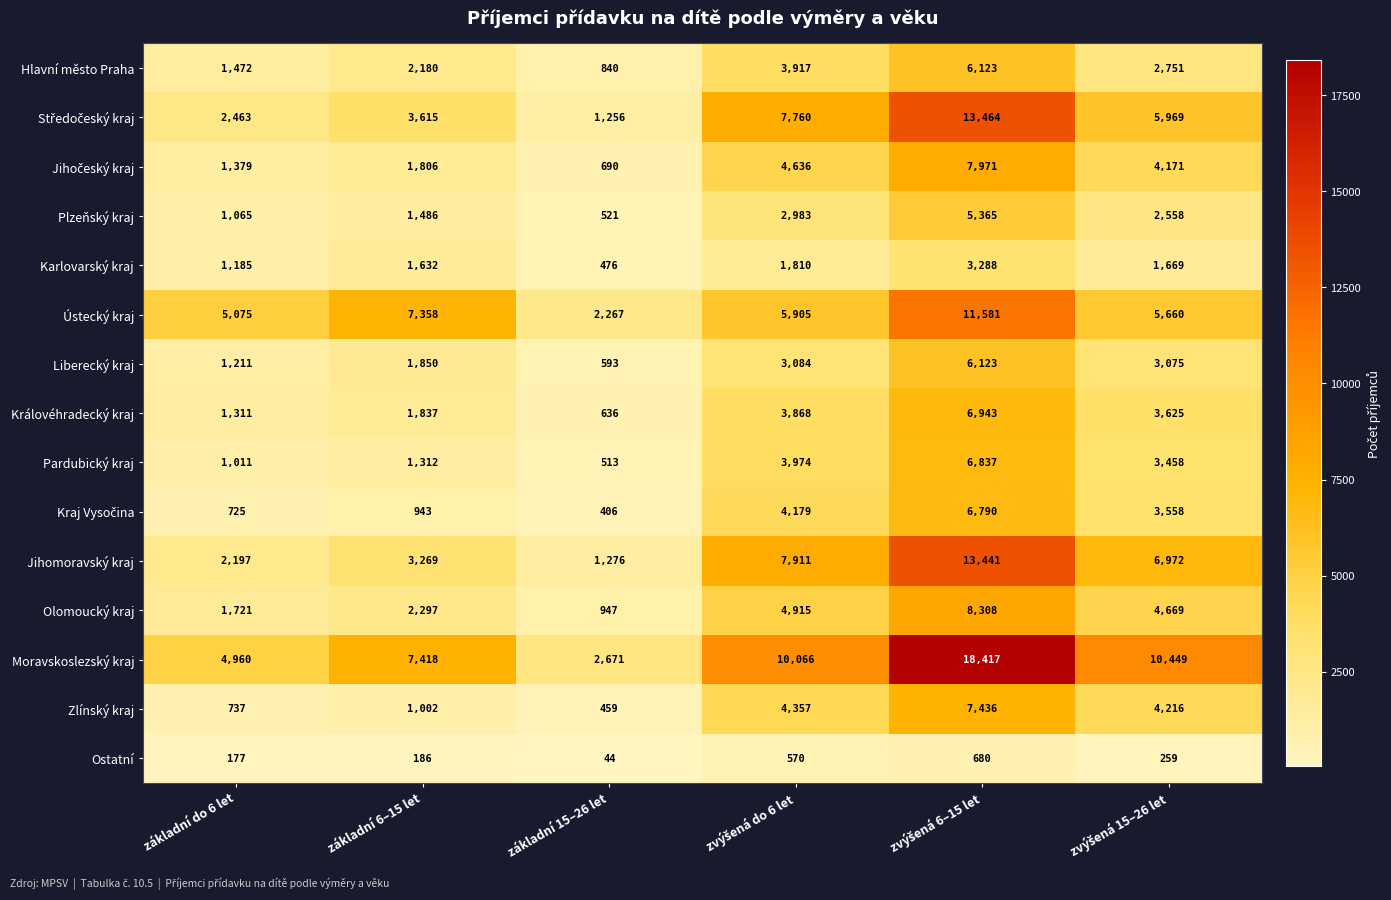

The value of Plzeňský kraj at základní do 6 let is 1065. True or false?

True